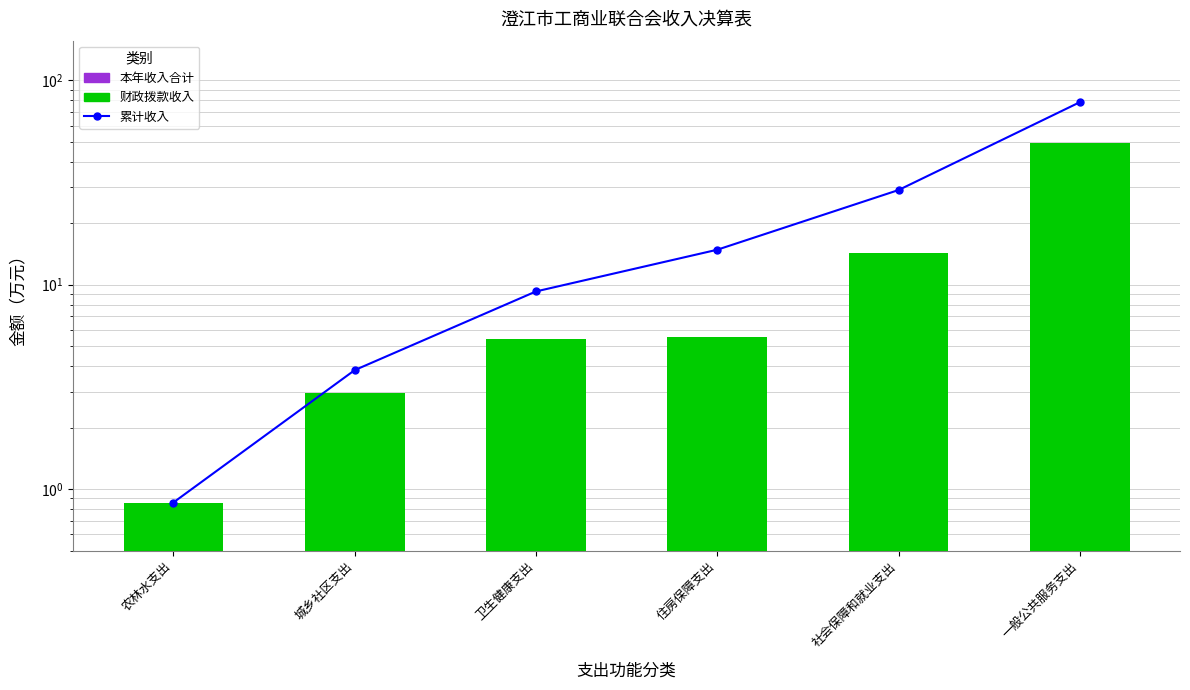

Reading left to right, extract all data points from this chart.

累计收入: 0.9	3.8	9.3	14.8	29.0	78.2
本年收入合计: 0.9	3.0	5.5	5.6	14.2	49.1
财政拨款收入: 0.9	3.0	5.5	5.6	14.2	49.1